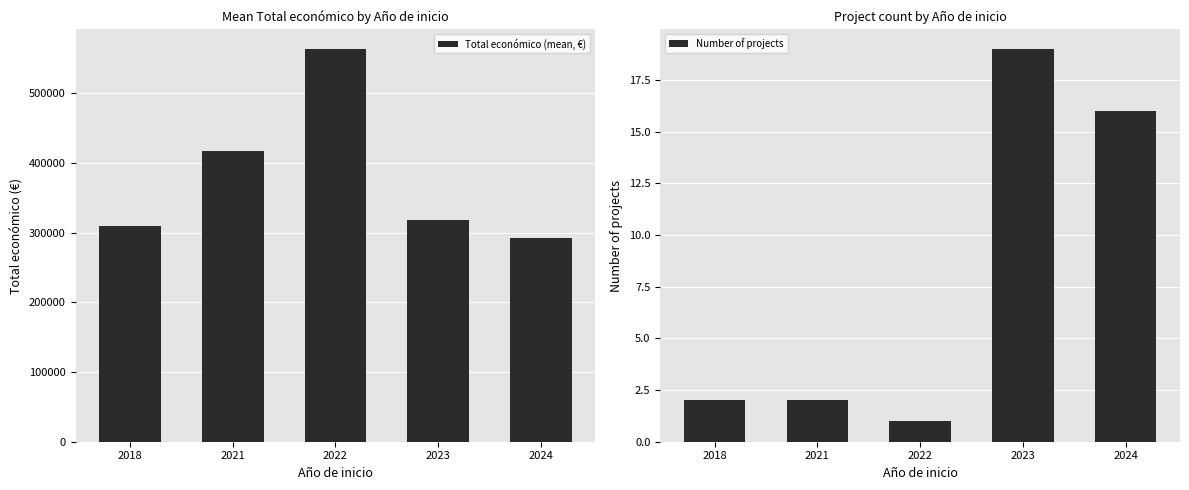

What is the difference between the highest and lowest values at 2018?

309959.5